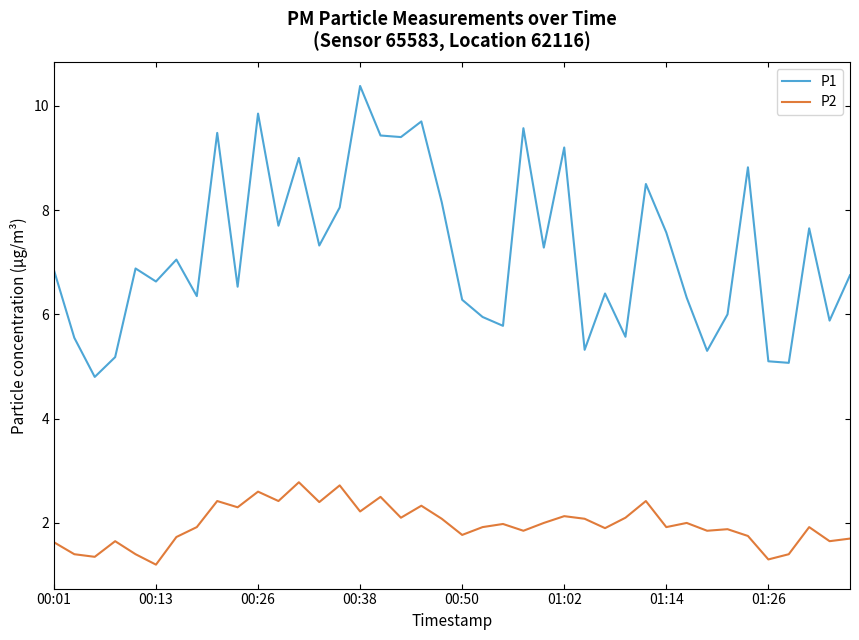

List the series in order of their peak value, lowest first.

P2, P1